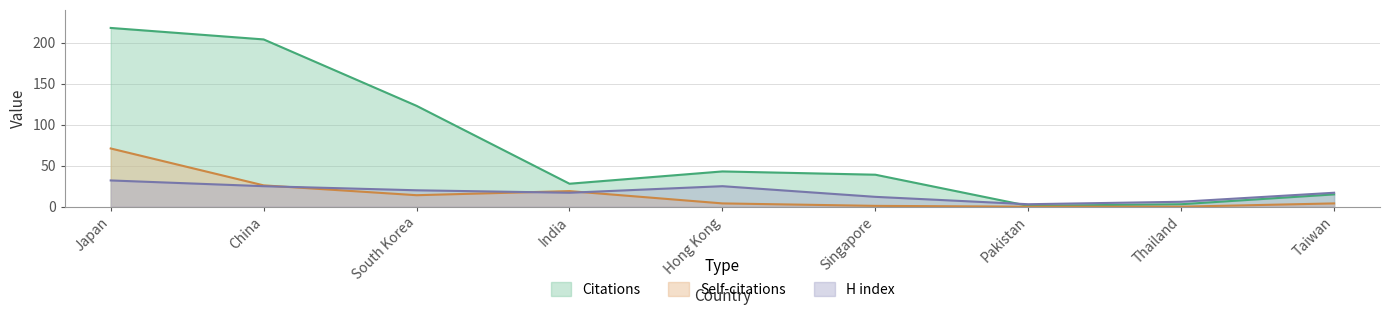

What is the difference between the Self-citations values at Thailand and Taiwan?

4